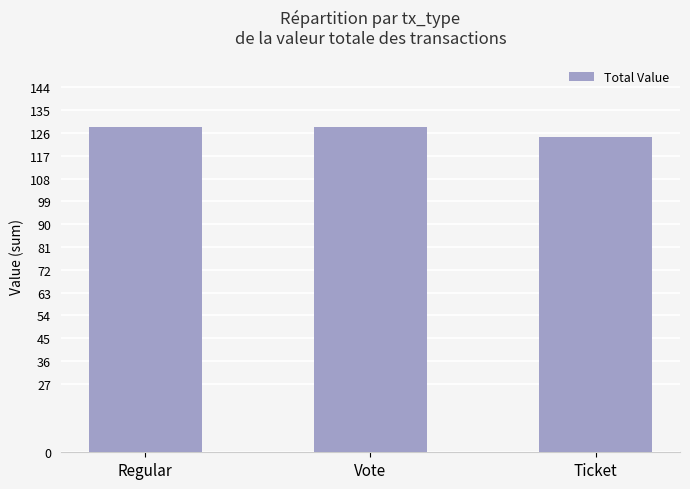

Reading right to left, transcribe all the data shown in this chart.

Ticket=124.6	Vote=128.5	Regular=128.5